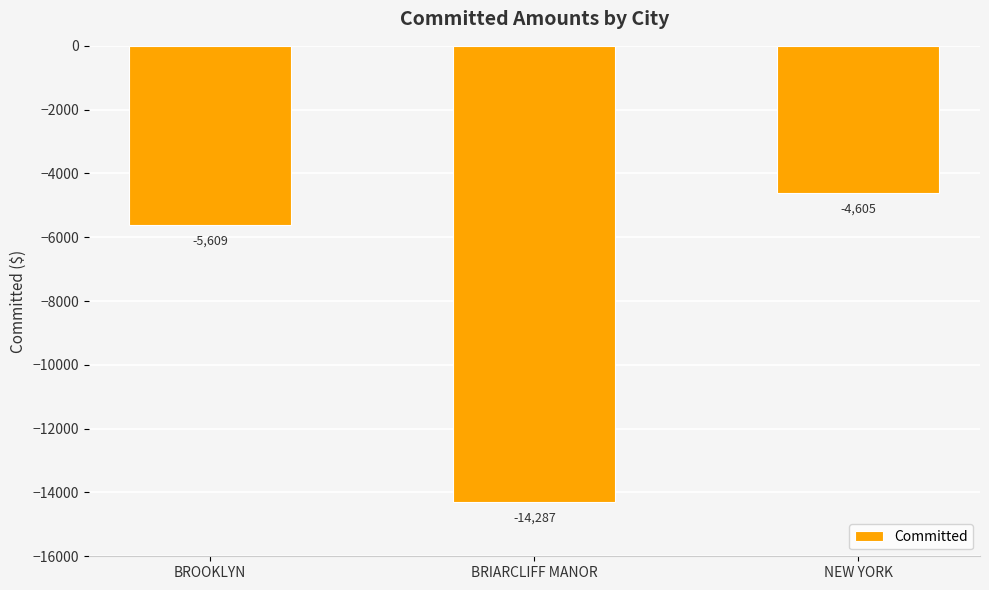

What is the difference between the values at NEW YORK and BROOKLYN?

1004